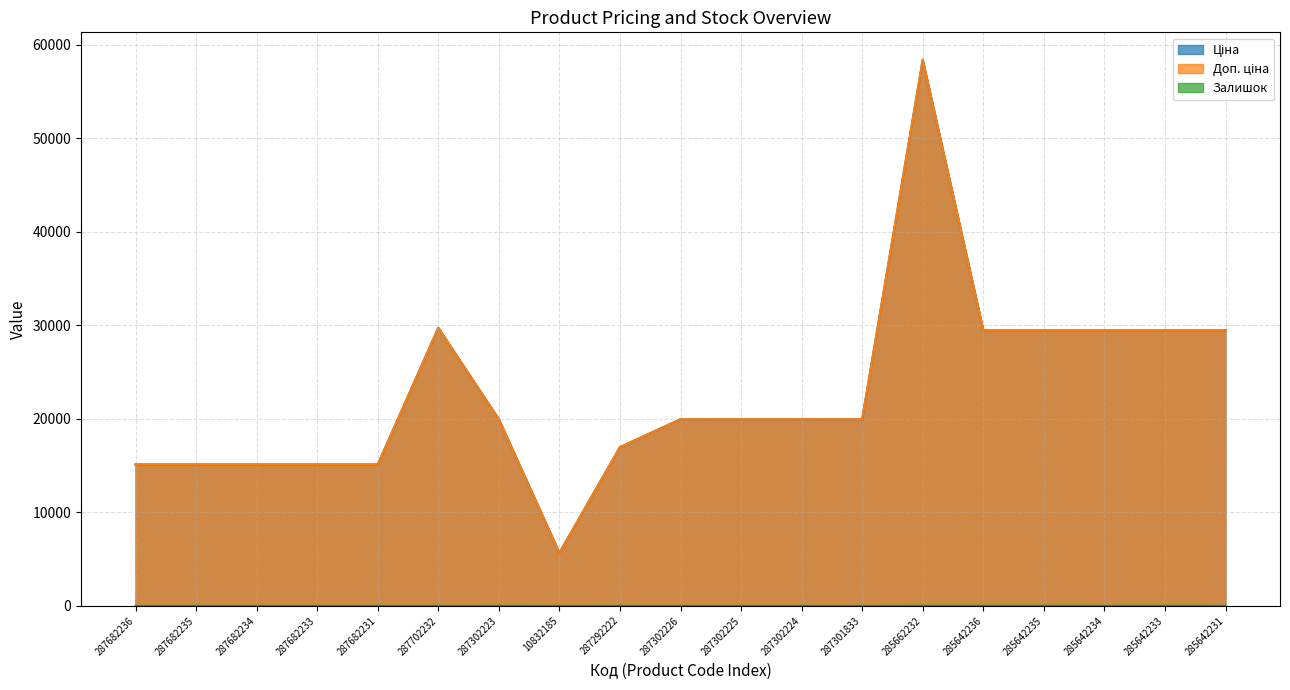

The value of Доп. ціна at 285642235 is 48200.4. True or false?

False